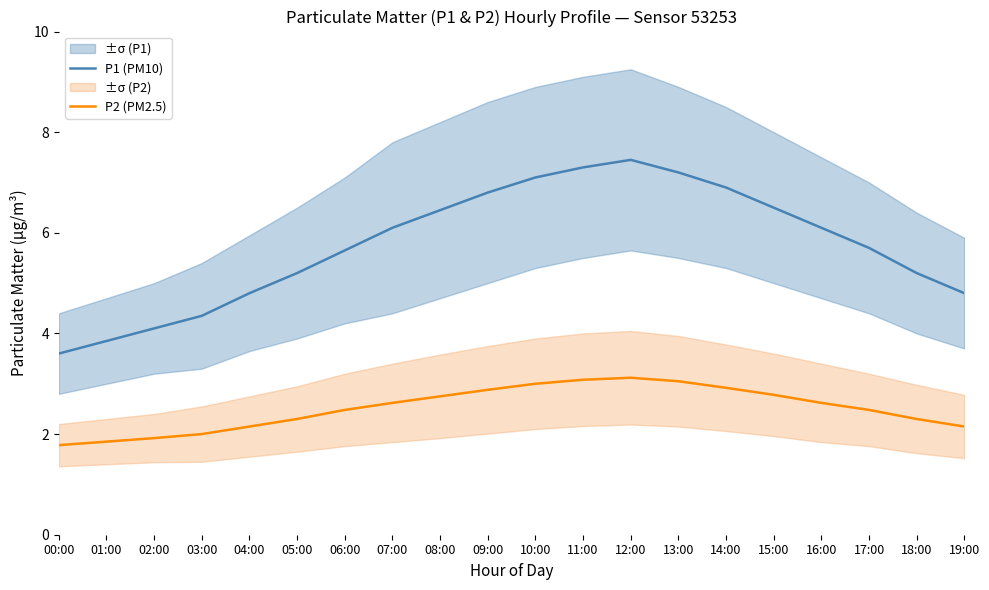

Which category has the highest value in the P2 (PM2.5) series?

12:00